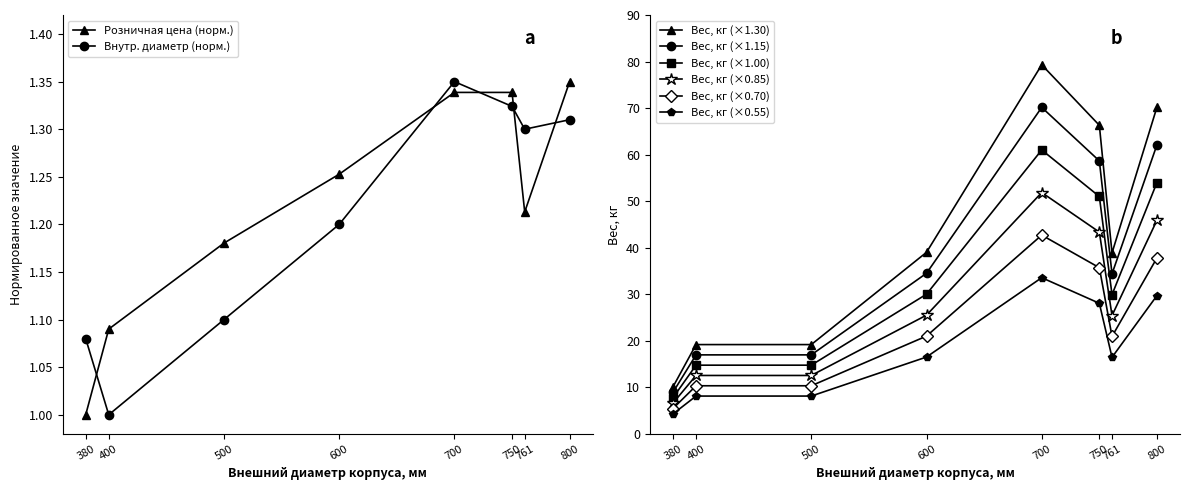

True or false: Вес, кг has a value of 66.3 at 750.

True